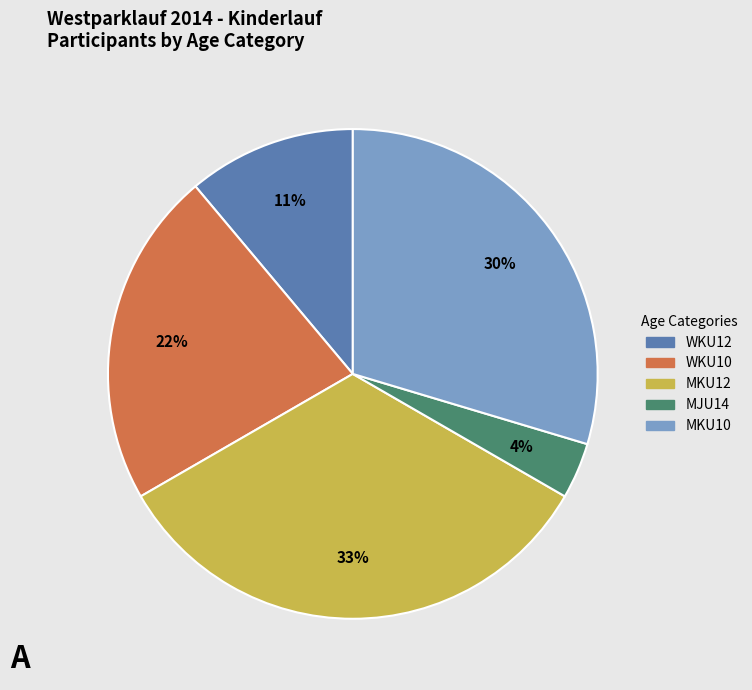

To the nearest percent, what portion does MKU10 represent?

30%